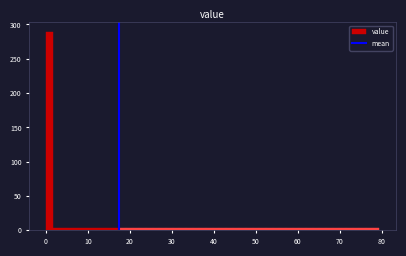

Read against the x-axis, roughly where is the centre of the tallest bar?

1